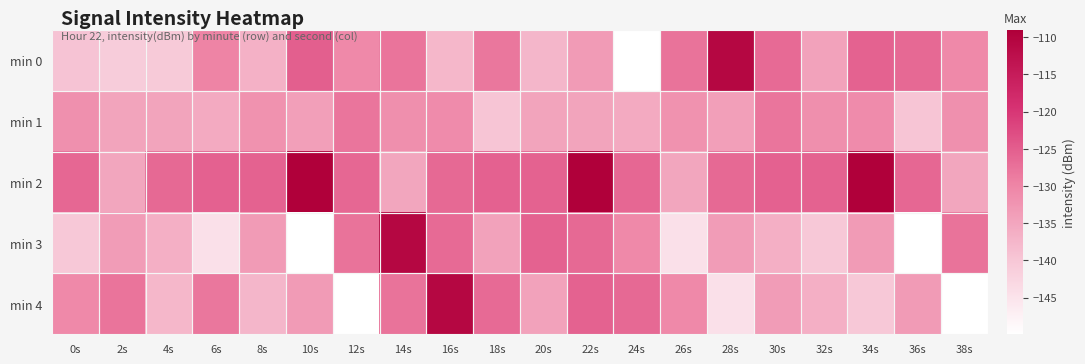

Count the number of categories in the chart.

20